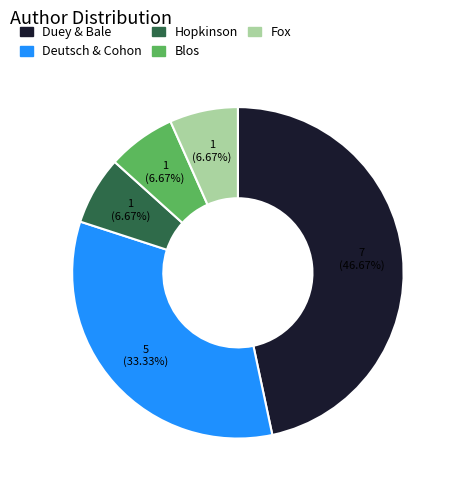

Is there a majority slice in this chart?

No